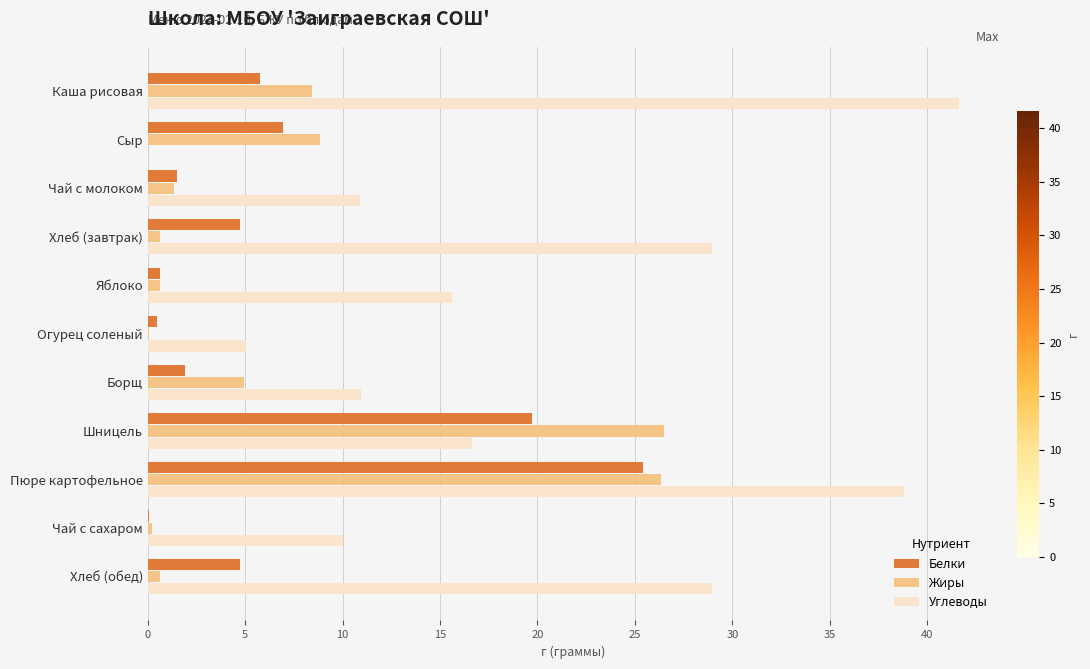

Is the value of Углеводы at Огурец соленый greater than the value of Жиры at Чай с молоком?

Yes